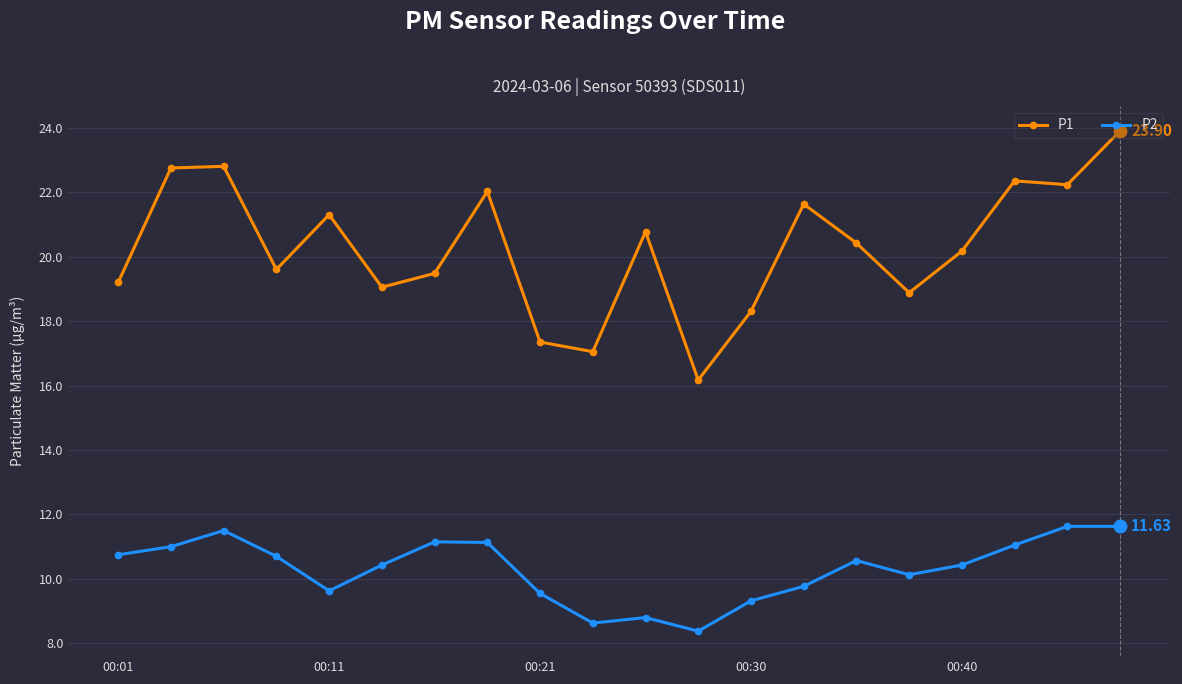

What is the sum of all P2 values?

206.2